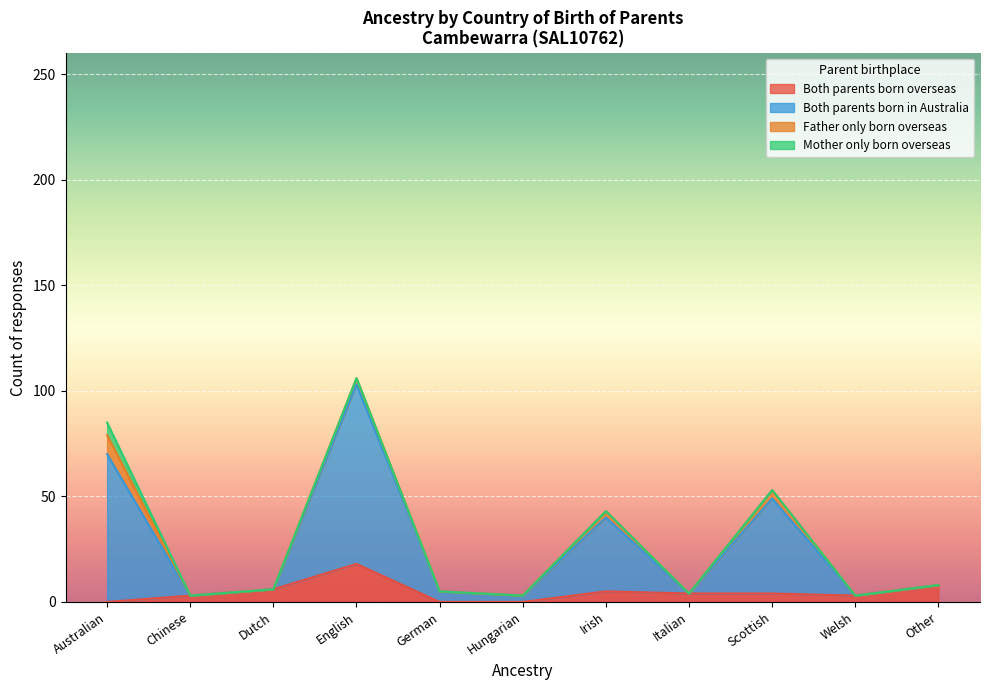

In Both parents born overseas, how many points are higher than both neighbors (excluding endpoints)?

2